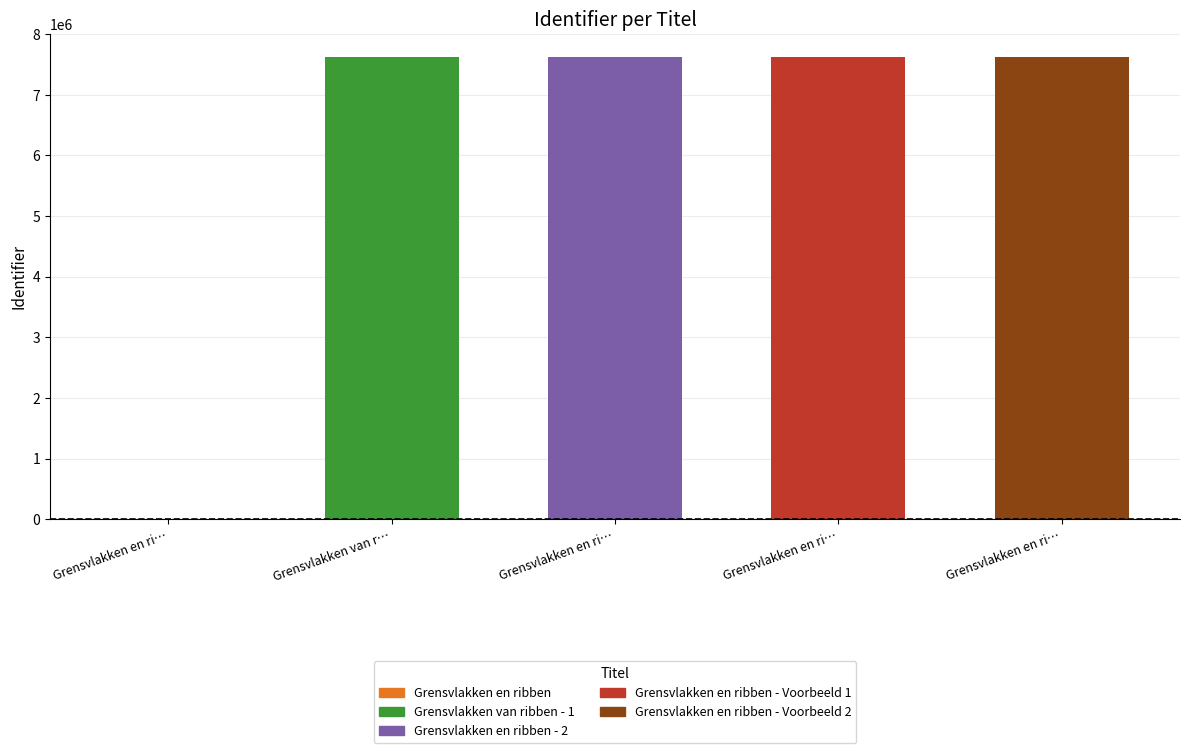

How many values in the Identifier (positive) series are below 7620275?

2